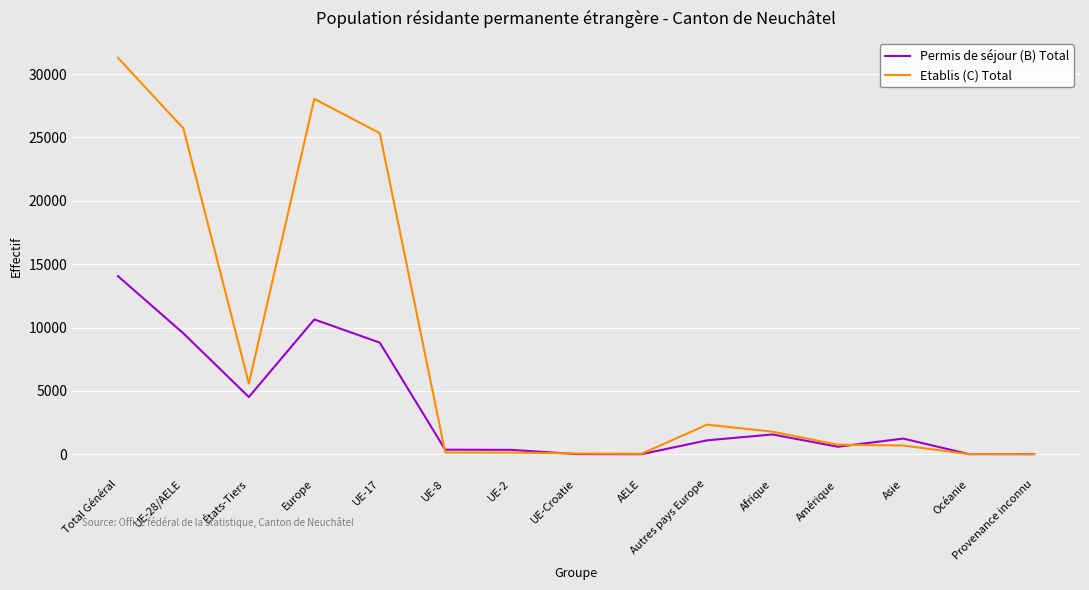

What is the spread (max minus min) of values at Afrique?

221